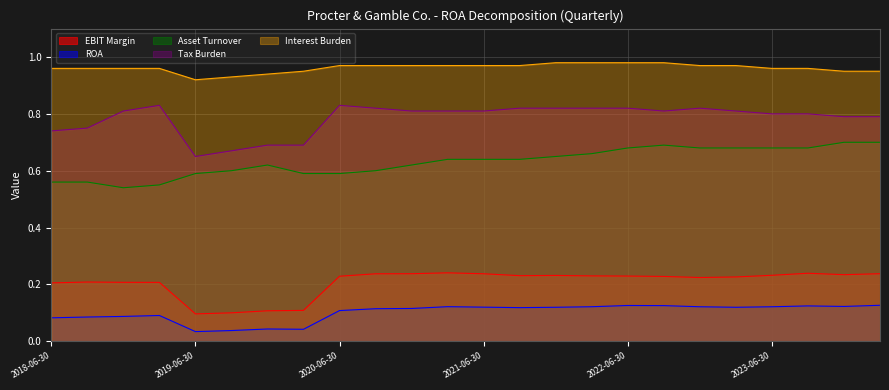

At how many categories does at least one series exceed 0?

24